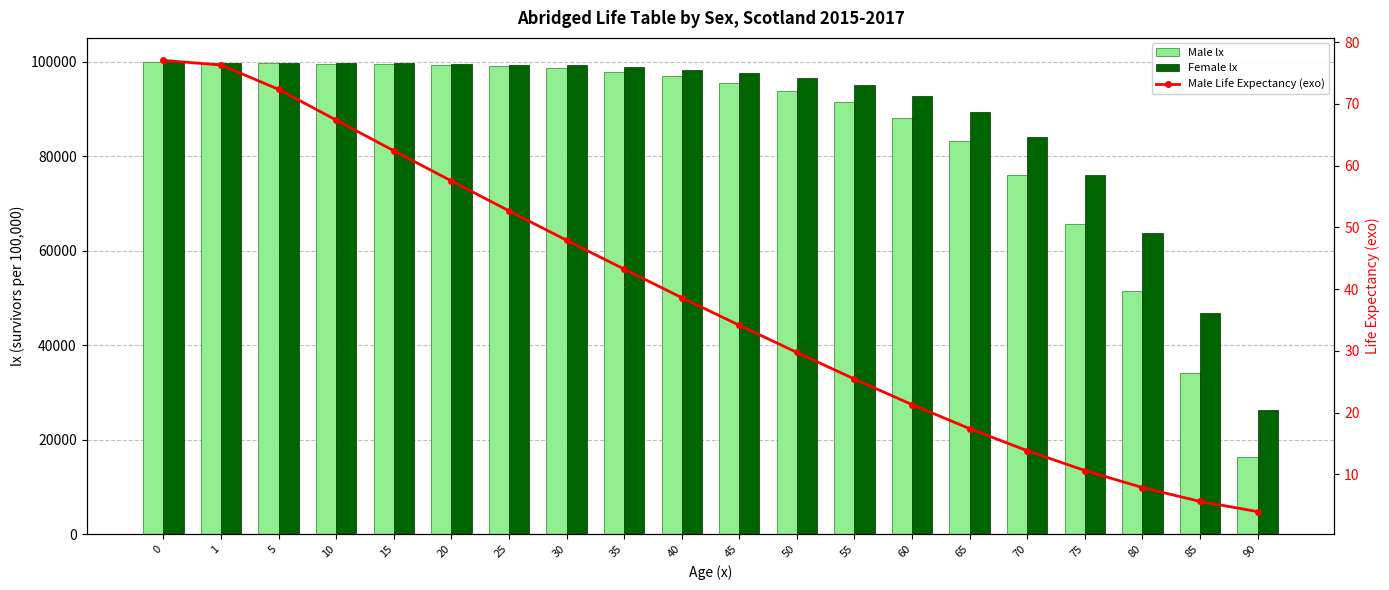

Between 60 and 35, which is larger?

35